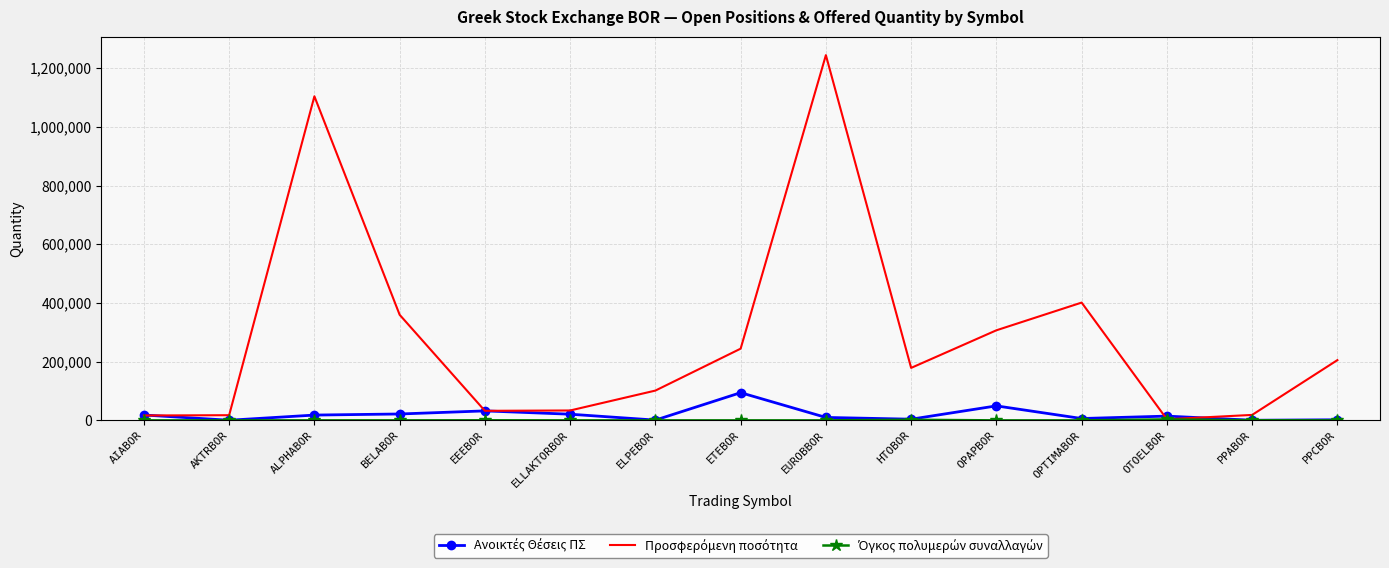

Which category has the highest value across all series?

EUROBBOR